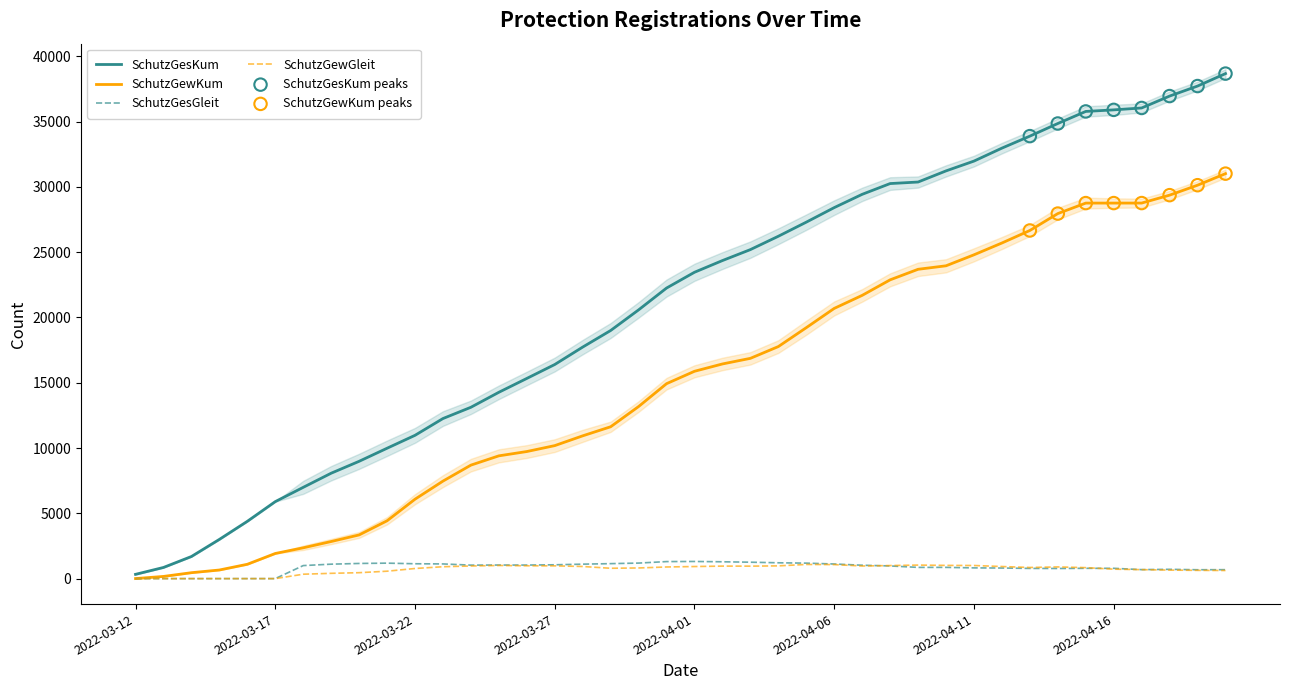

What are all the series names shown in the legend?

SchutzGesKum, SchutzGewKum, SchutzGesGleit, SchutzGewGleit